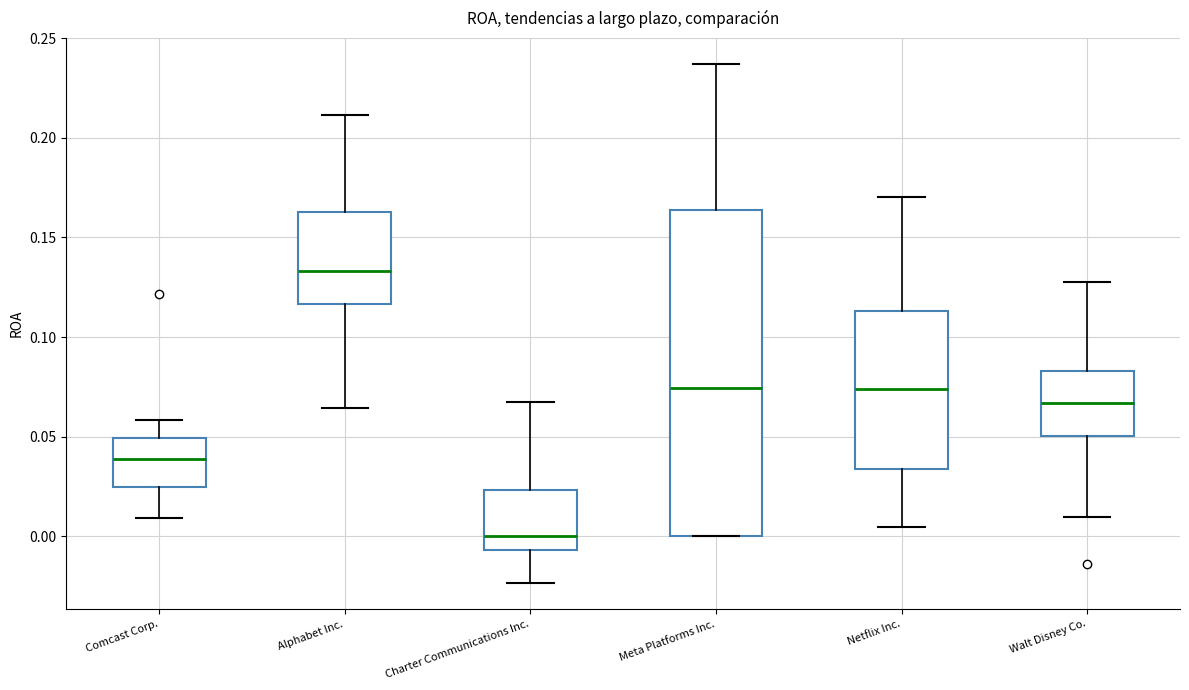

Reading left to right, read every box against the y-axis: the position of its median line, the range the box covers, and the ends of its whiskers. The values are not printed on the chart, so give them approximately, as read against the axis.

Comcast Corp.: median 0.040, box 0.025 to 0.050, whiskers 0.010 to 0.060
Alphabet Inc.: median 0.135, box 0.115 to 0.165, whiskers 0.065 to 0.210
Charter Communications Inc.: median 0.000, box -0.005 to 0.025, whiskers -0.025 to 0.070
Meta Platforms Inc.: median 0.075, box 0.000 to 0.165, whiskers 0.000 to 0.235
Netflix Inc.: median 0.075, box 0.035 to 0.115, whiskers 0.005 to 0.170
Walt Disney Co.: median 0.065, box 0.050 to 0.085, whiskers 0.010 to 0.130